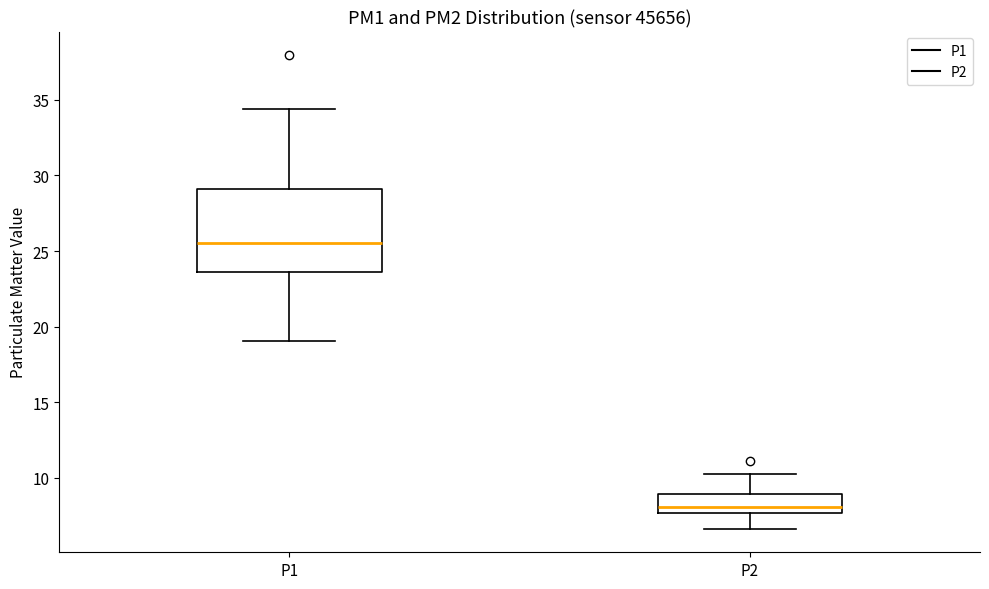

Reading left to right, read every box against the y-axis: the position of its median line, the range the box covers, and the ends of its whiskers. The values are not printed on the chart, so give them approximately, as read against the axis.

P1: median 25.5, box 23.5 to 29.0, whiskers 19.0 to 34.5
P2: median 8.0, box 7.5 to 9.0, whiskers 6.5 to 10.5